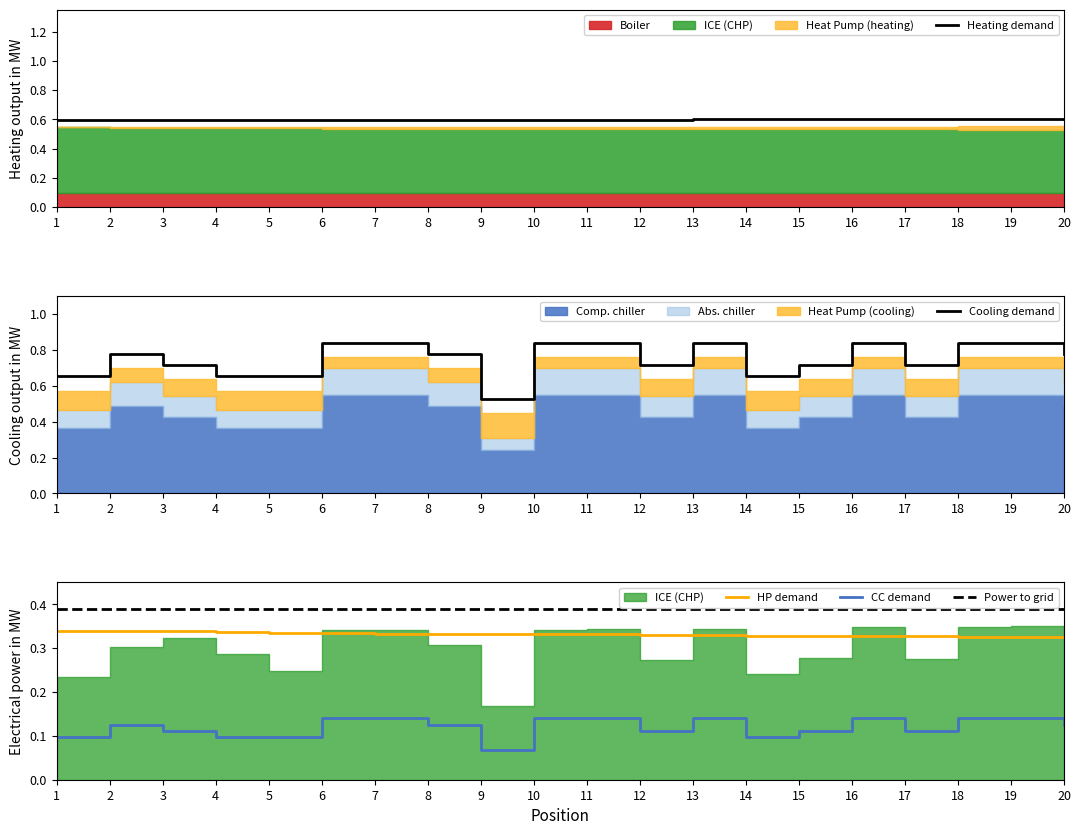

The value of CC demand at 2 is 0.2. True or false?

False